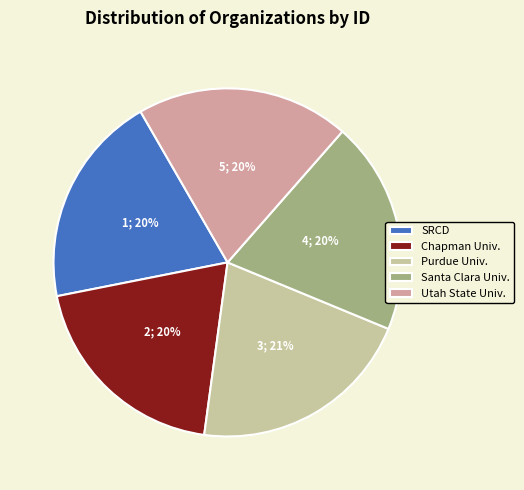

What percentage is the Utah State Univ. slice, to the nearest percent?

20%